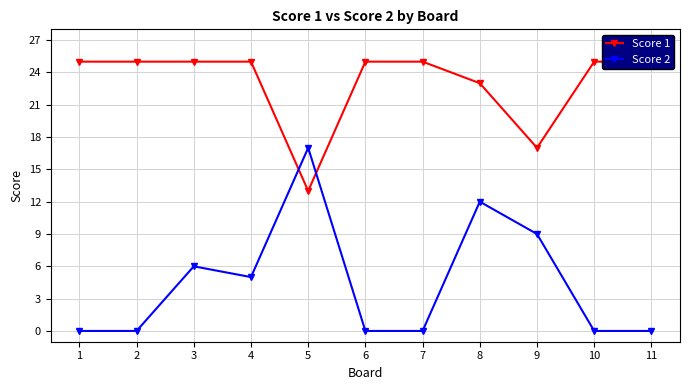

How many interior local valleys does the Score 2 series have?

1